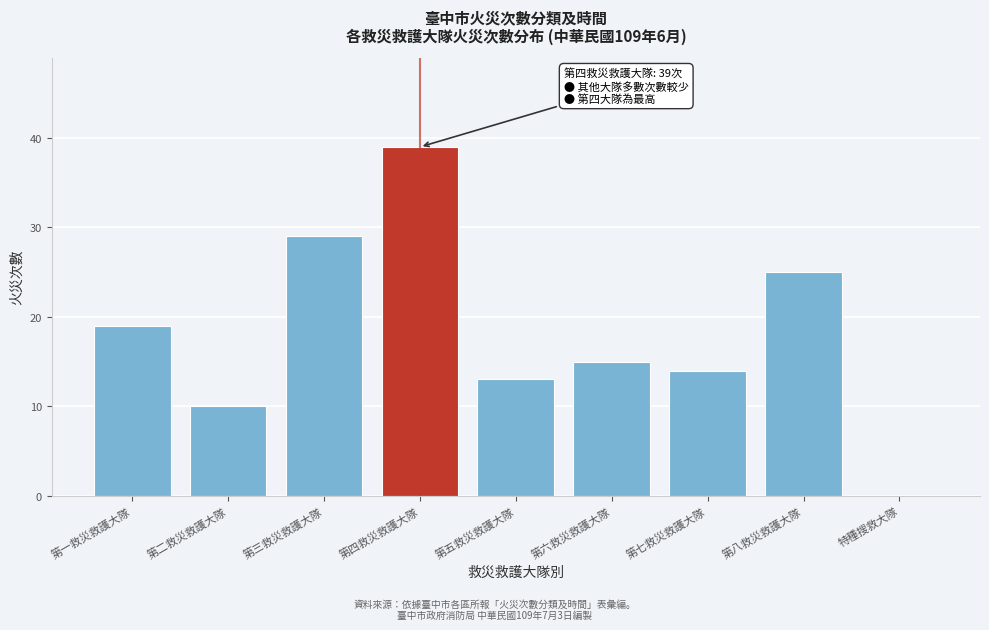

Reading right to left, list all the values displayed in this chart.

特種搜救大隊=0	第八救災救護大隊=25	第七救災救護大隊=14	第六救災救護大隊=15	第五救災救護大隊=13	第四救災救護大隊=39	第三救災救護大隊=29	第二救災救護大隊=10	第一救災救護大隊=19